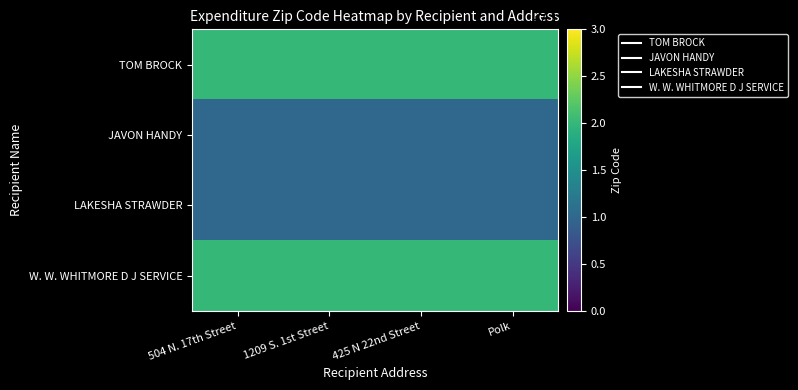

What is the difference between the highest and lowest values at 425 N 22nd Street?

1